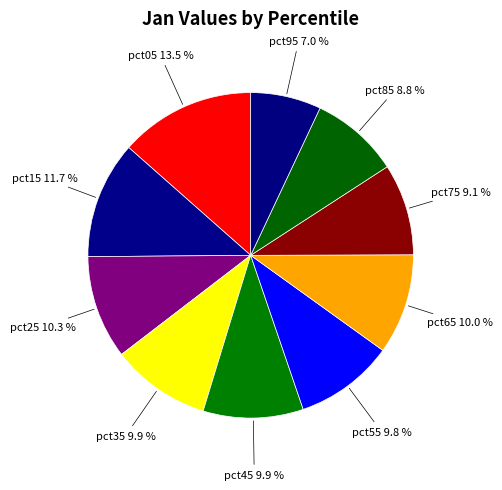

What is the smallest slice in the pie chart?

pct95